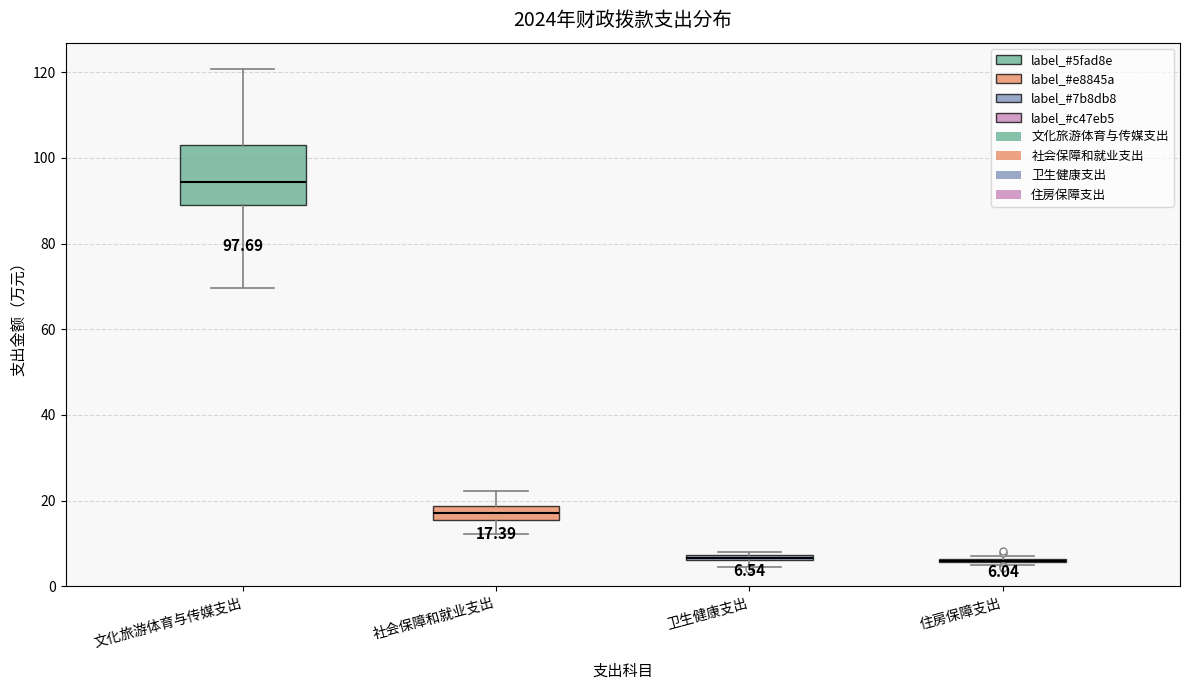

Comparing the boxes themselves (not the whiskers), which one is the tallest?

文化旅游体育与传媒支出